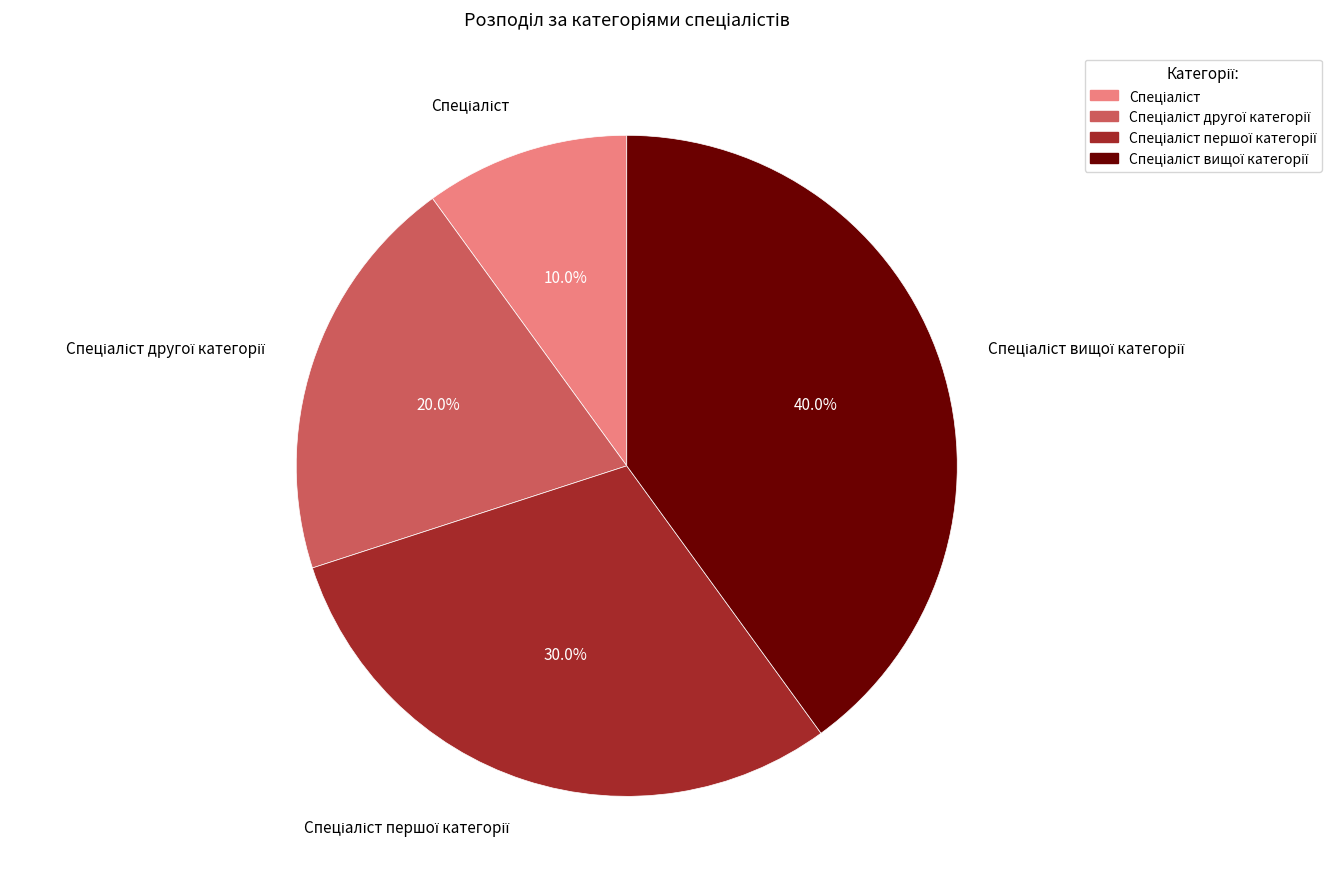

Is there a majority slice in this chart?

No